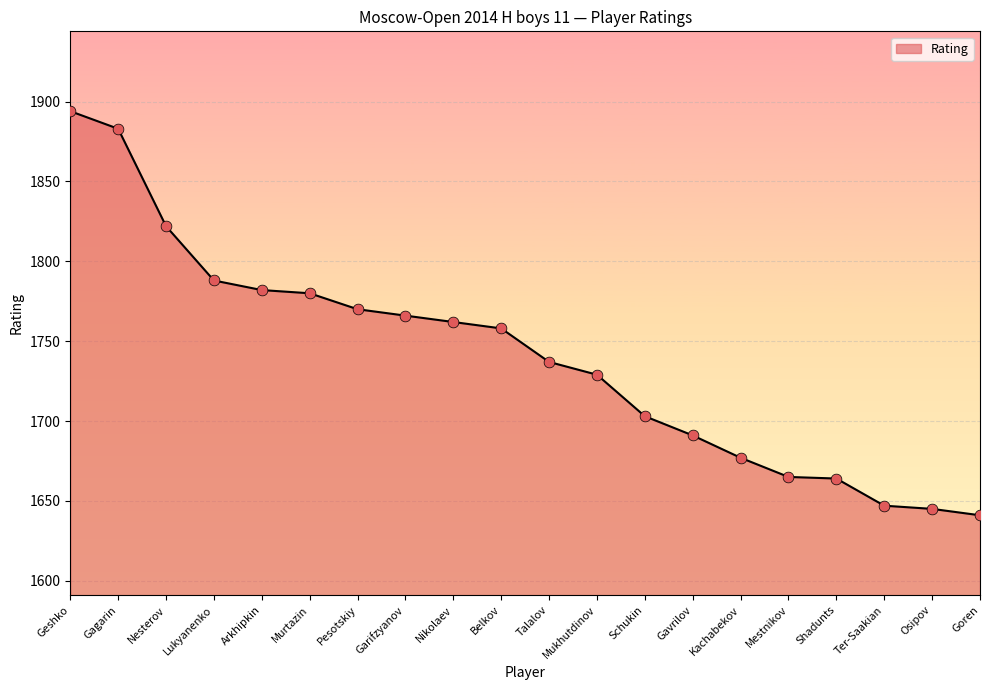

What is the change in value from Geshko to Osipov?

-249